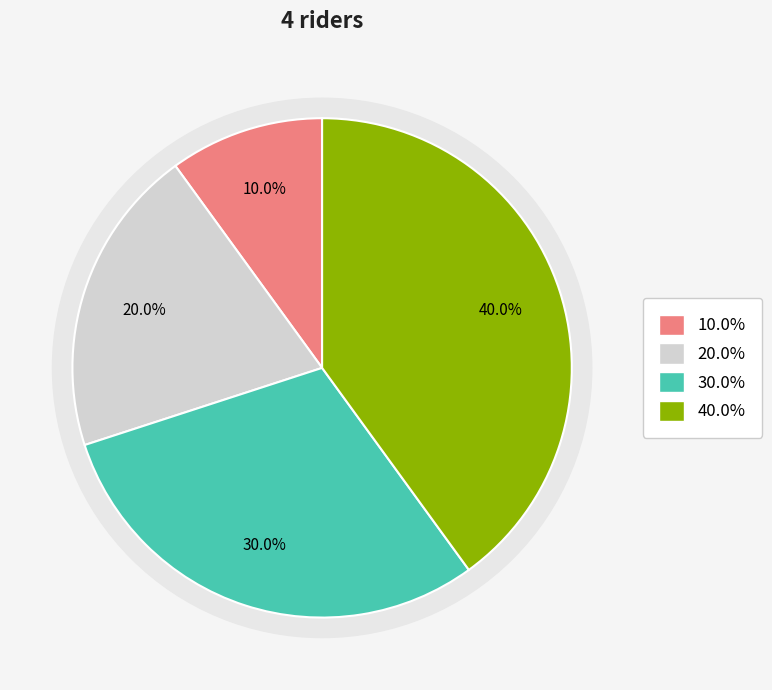

To the nearest percent, what portion does Tony Baxter (11:02:00) represent?

20%